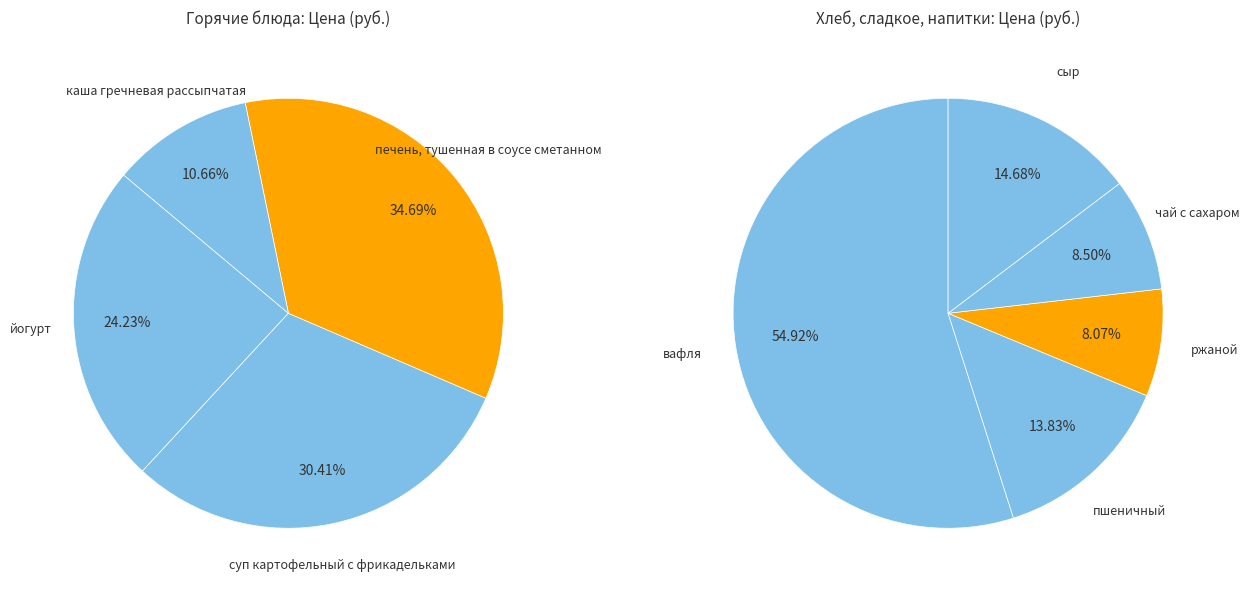

What is the change in value from суп картофельный с фрикадельками to ржаной?

-29.5